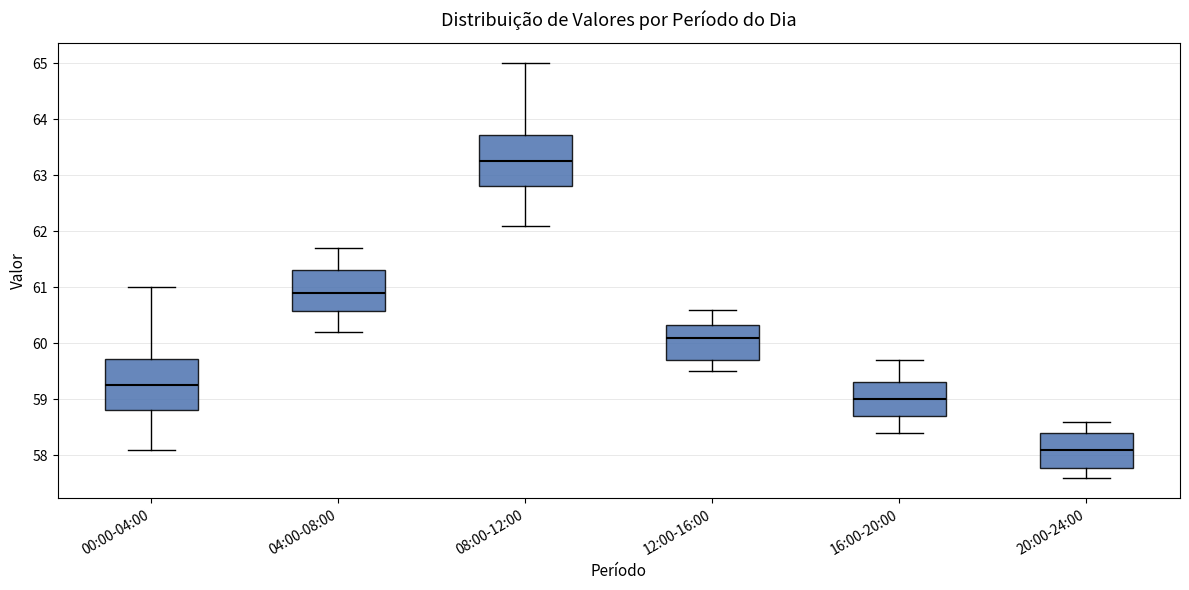

Where is the lower edge of the box for 04:00-08:00 on the y-axis? The values are not printed on the chart, so give them approximately, as read against the axis.

60.6